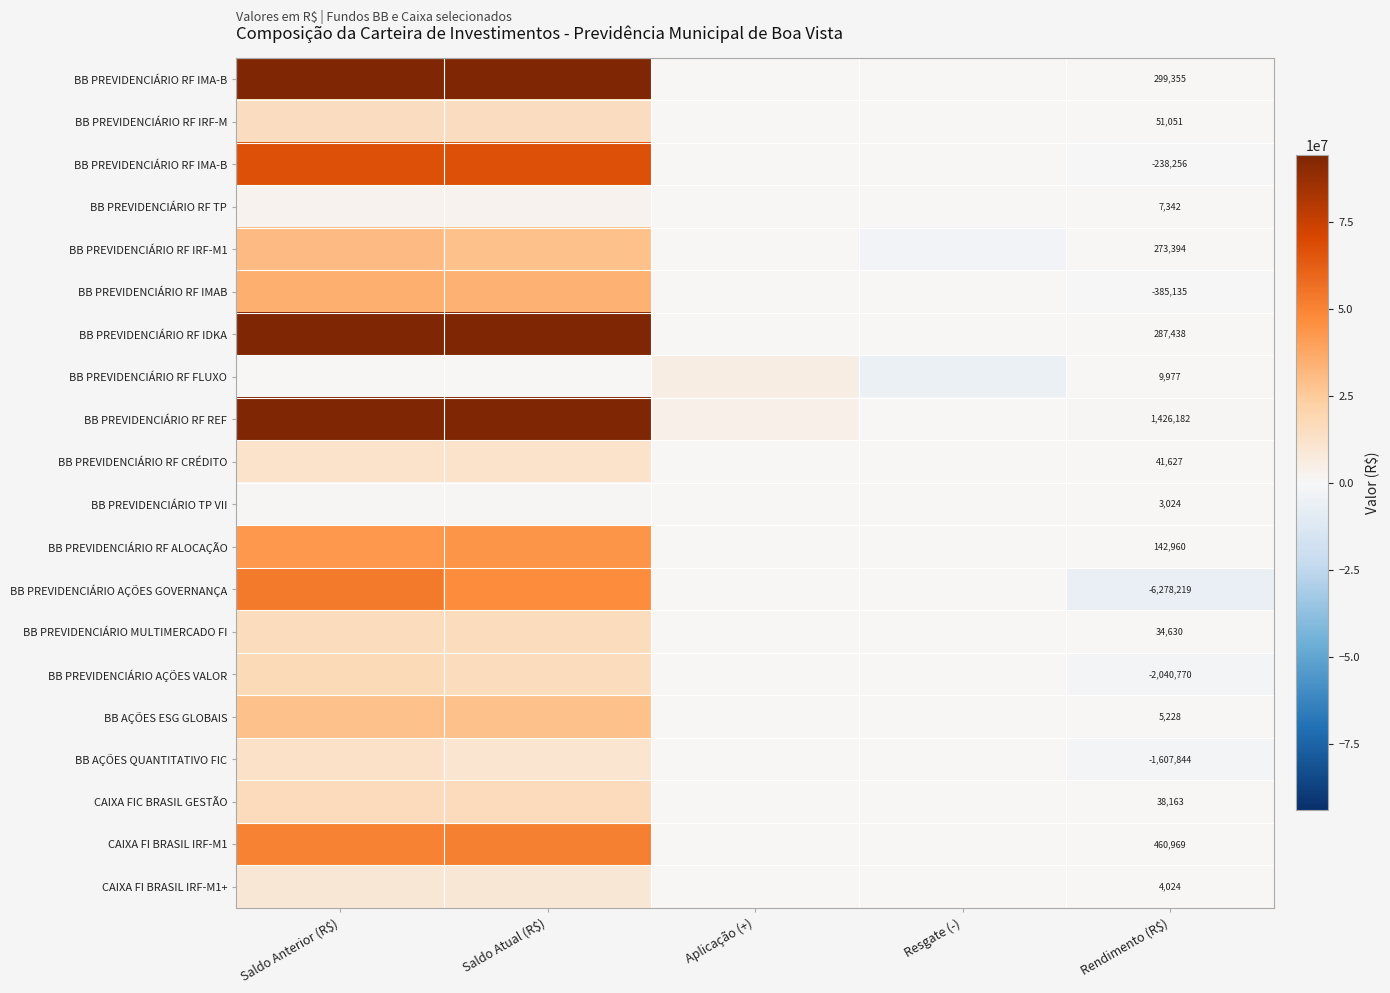

Count the number of data series in this chart.

20